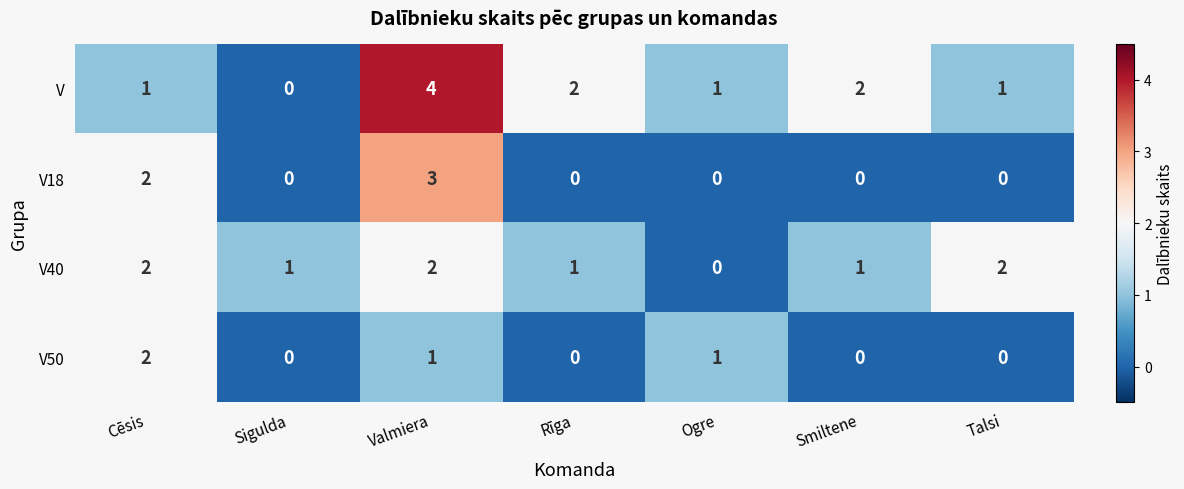

At which category is the sum across all series the highest?

Valmiera